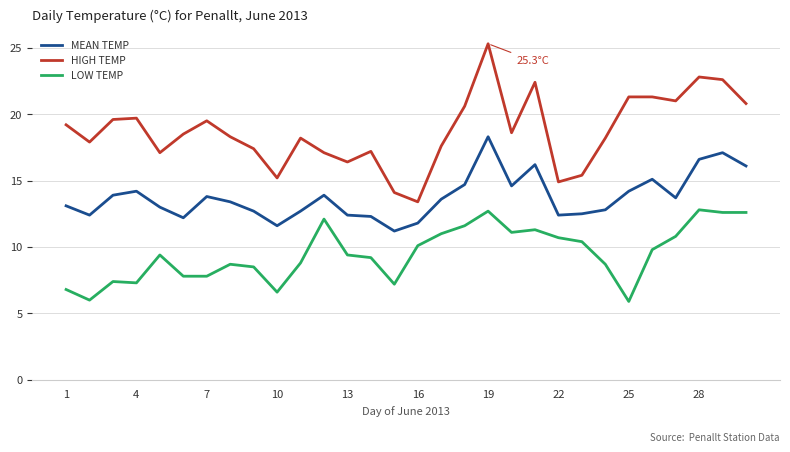

What is the difference between the maximum and minimum values in the HIGH TEMP series?

11.9